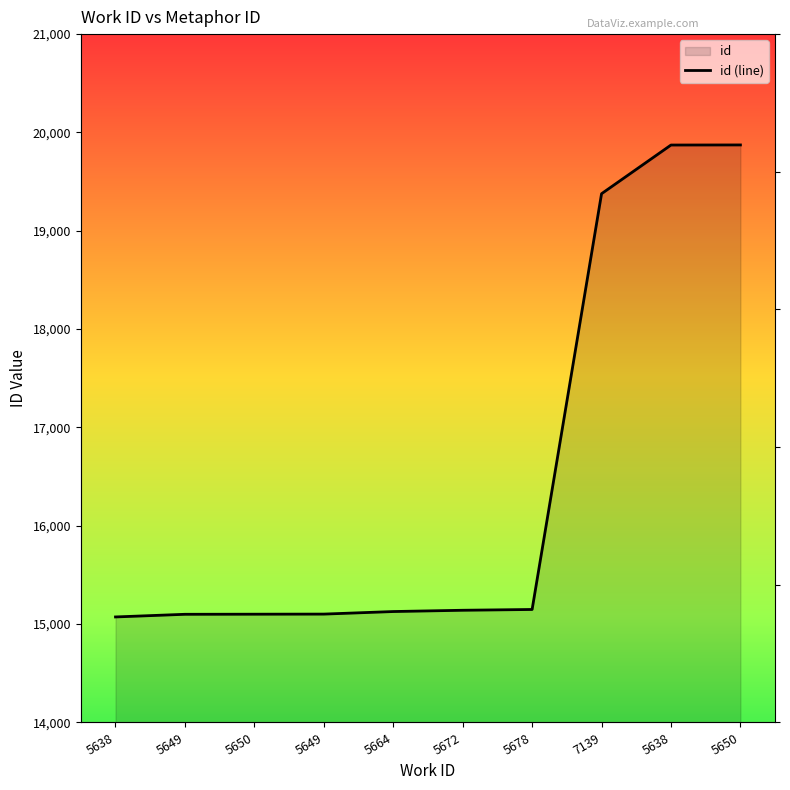

How many lines are shown in the chart?

1